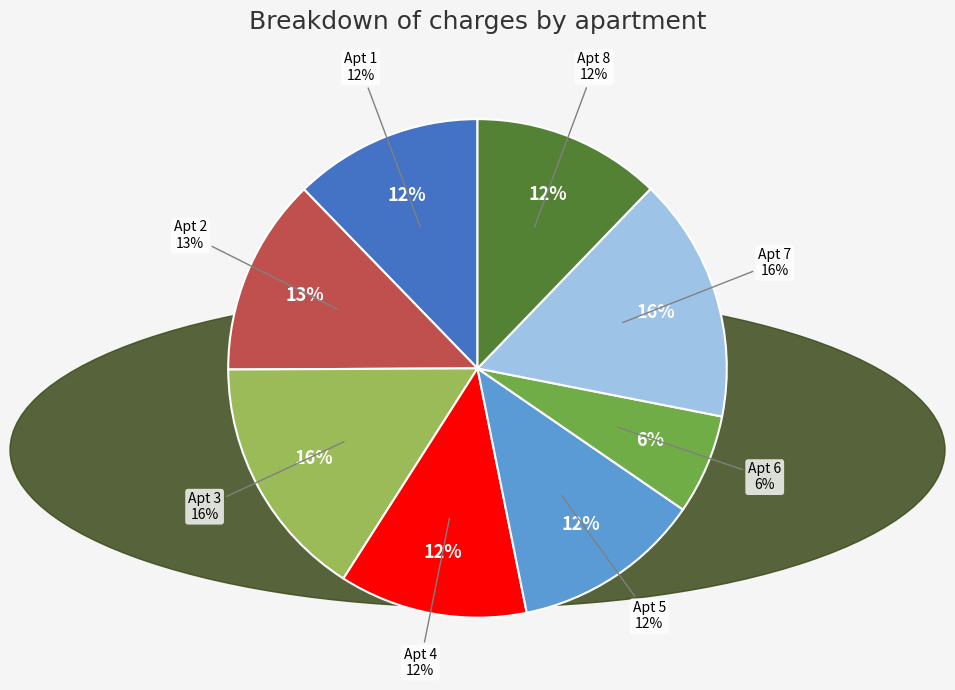

What is the change in value from 2 to 3?

+3185.1